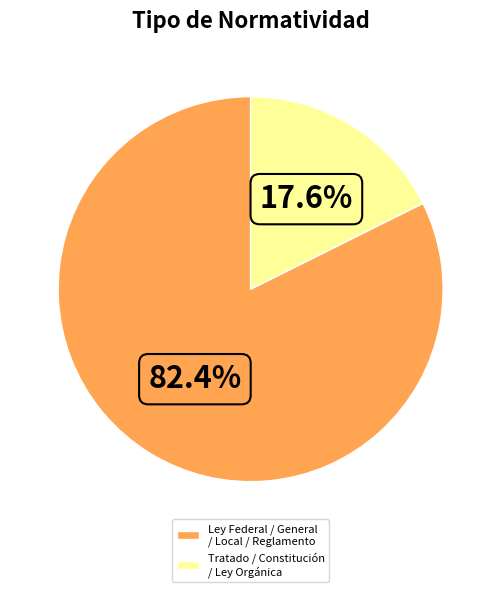

How many segments does this pie chart have?

2